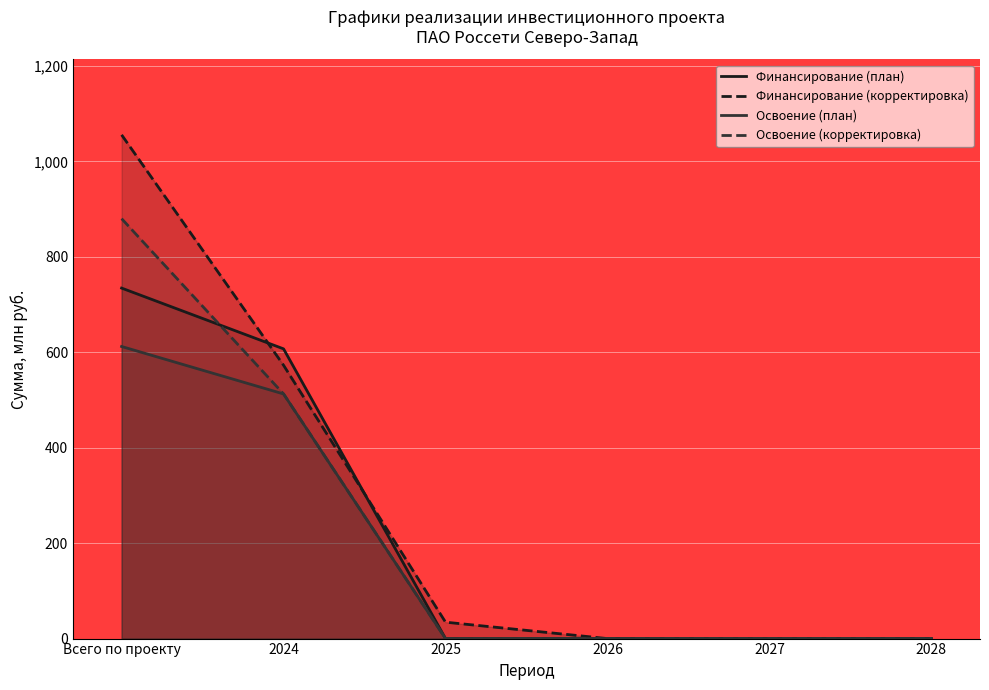

The Освоение (план) series shows 0.0 at 2027. True or false?

True